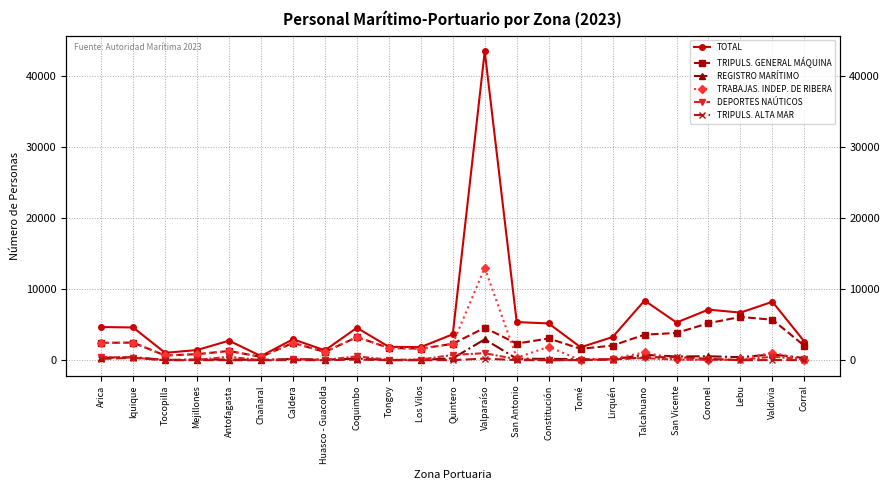

What is the difference between the maximum and minimum values in the TRABAJAS. INDEP. DE RIBERA series?

12993